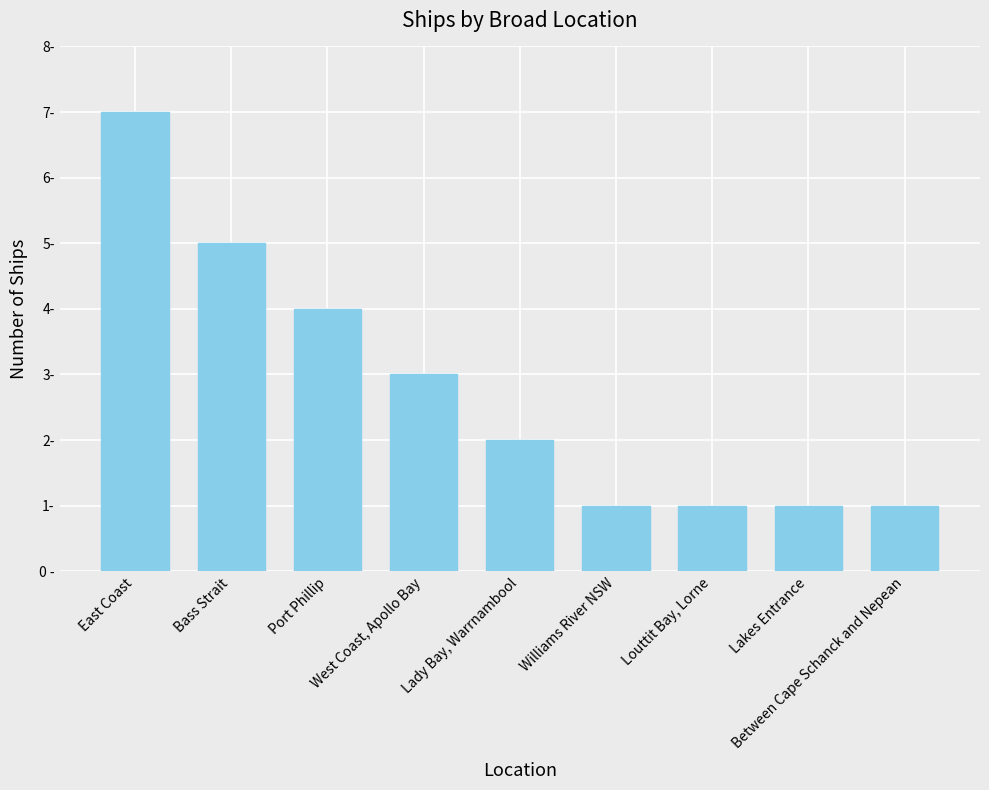

Does the chart contain any negative values?

No